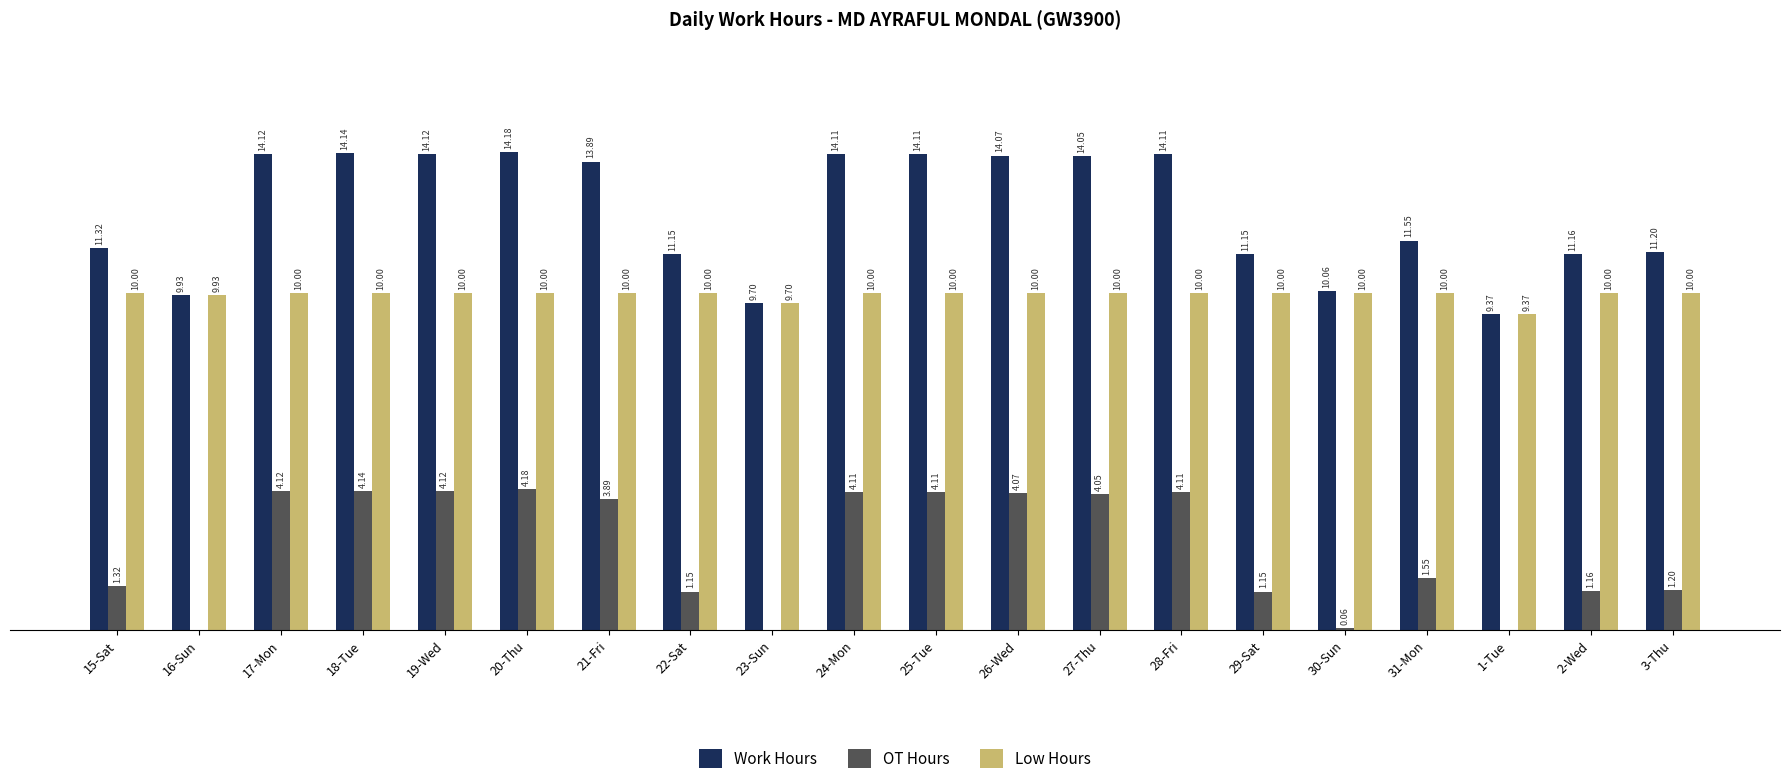

At which category is the sum across all series the highest?

20-Thu